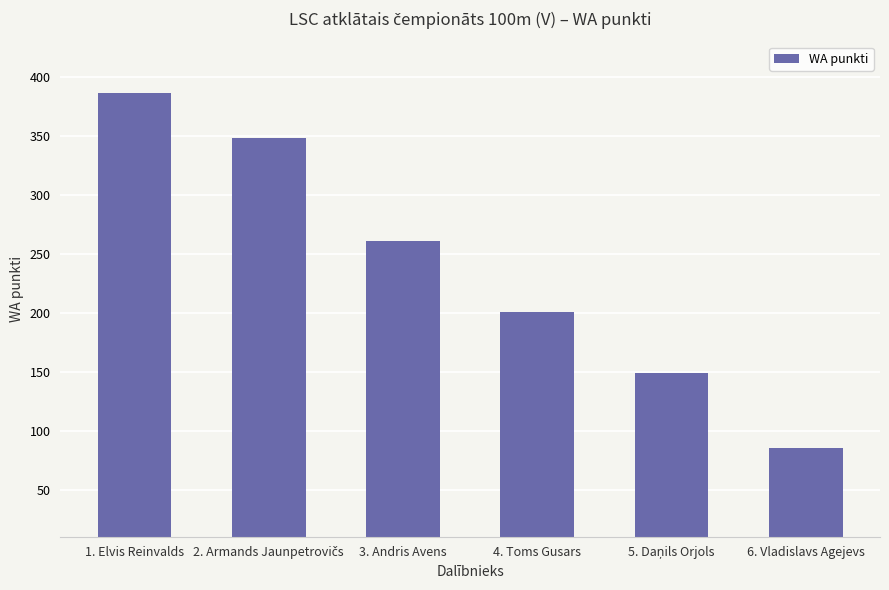

Reading left to right, what are all the values shown in this chart?

386	348	261	201	149	85